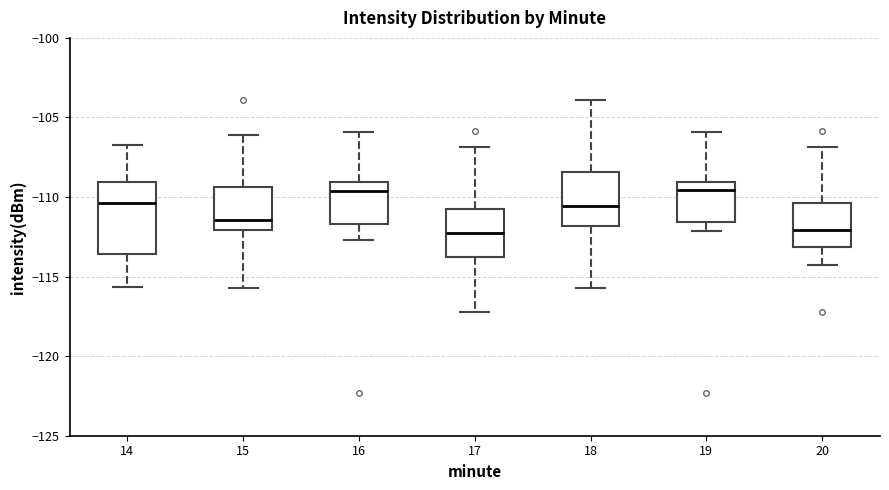

Comparing the boxes themselves (not the whiskers), which one is the tallest?

14